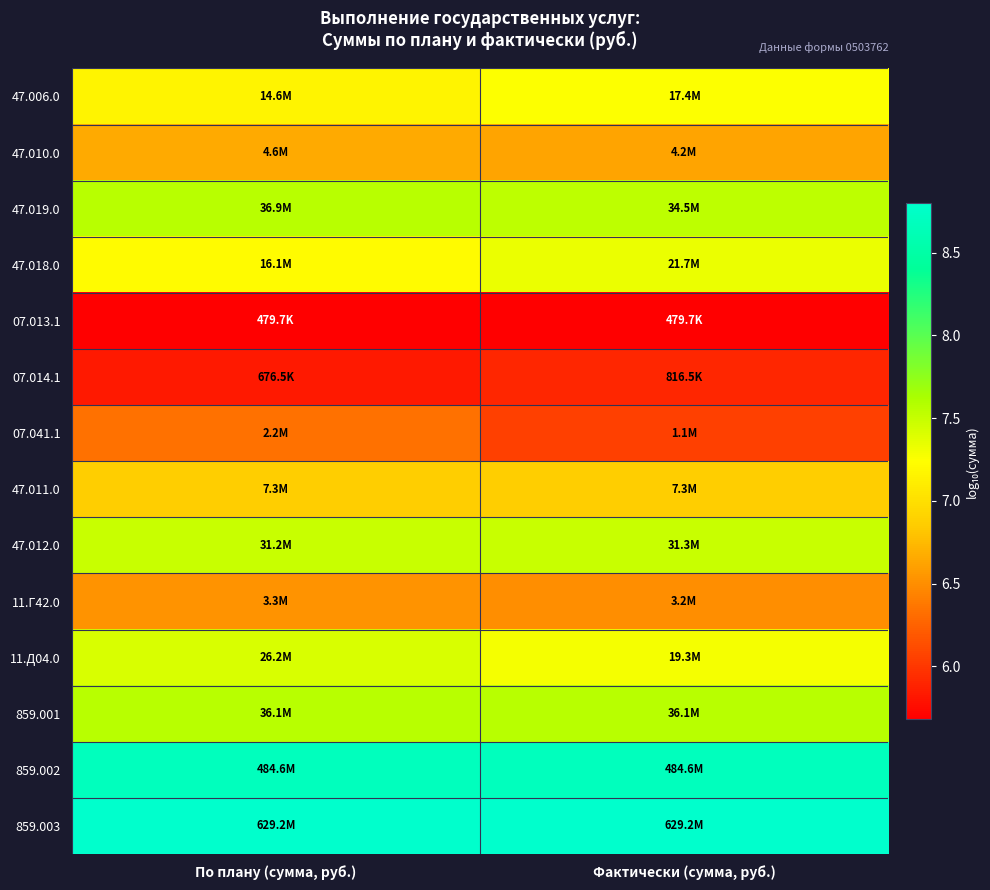

At which category is the sum across all series the highest?

По плану (сумма, руб.)